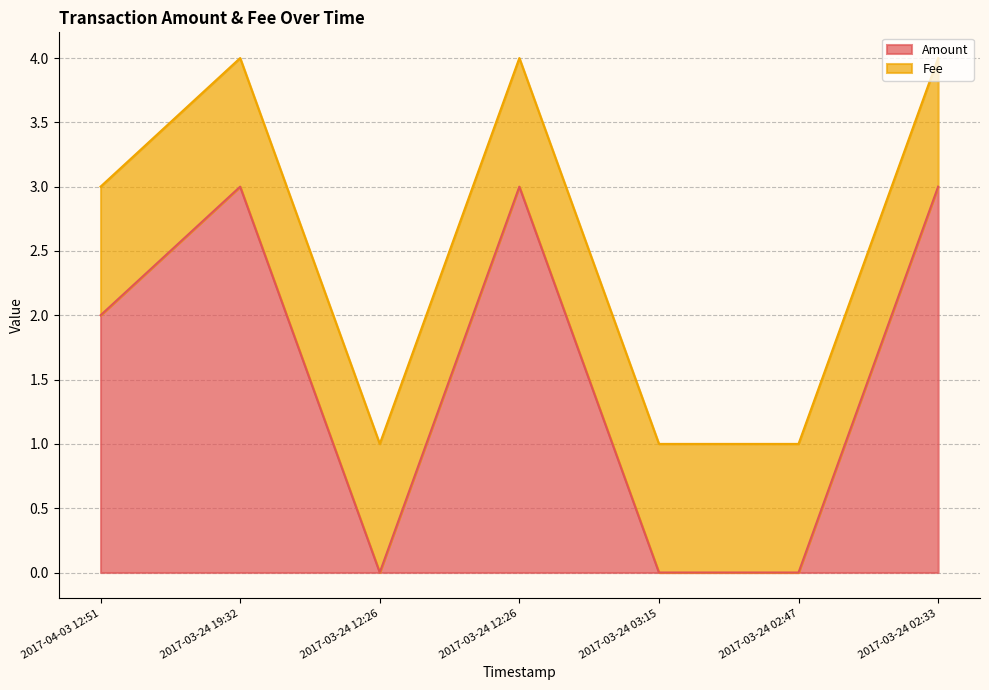

Rank the categories by value from lowest to highest.

2017-03-24 12:26, 2017-03-24 03:15, 2017-03-24 02:47, 2017-04-03 12:51, 2017-03-24 19:32, 2017-03-24 12:26, 2017-03-24 02:33